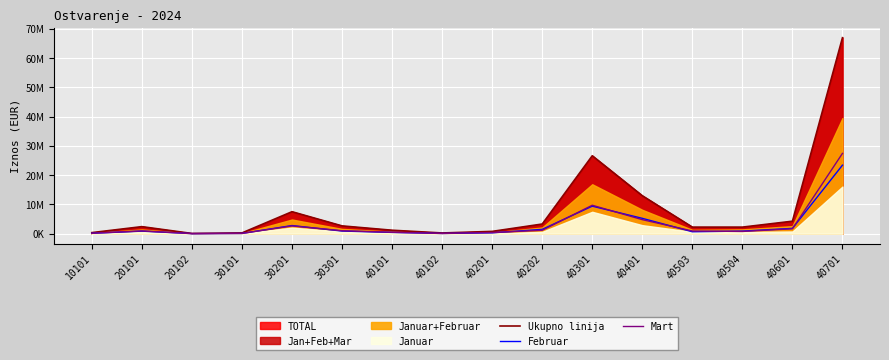

What is the value of the Ukupno linija point at the 3rd from the left?

85137.0